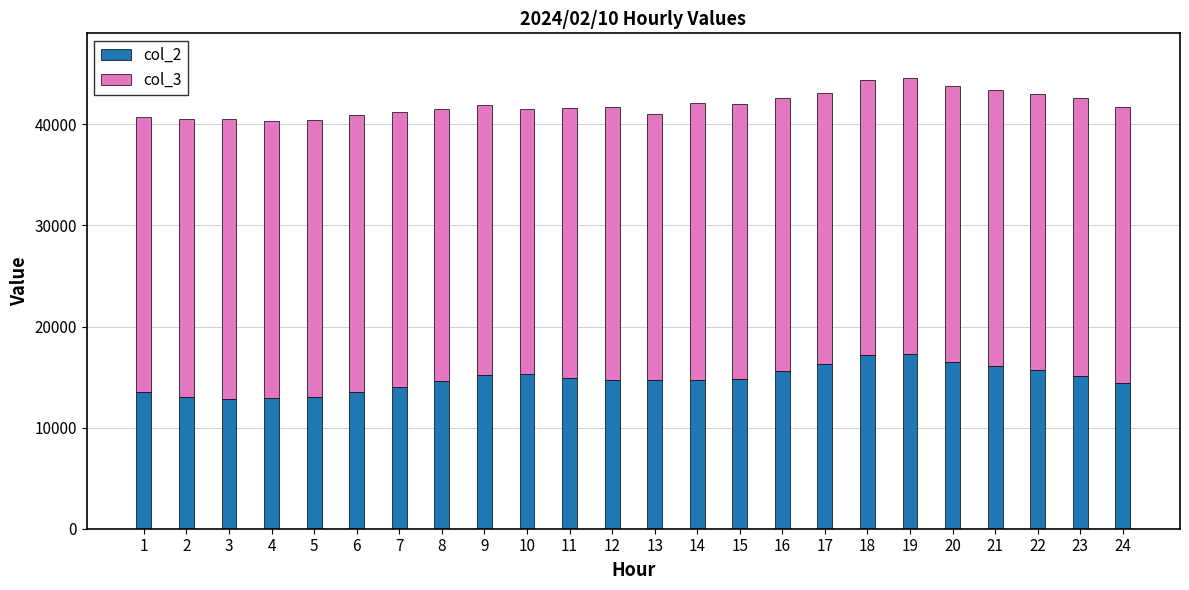

What are all the series names shown in the legend?

col_2, col_3